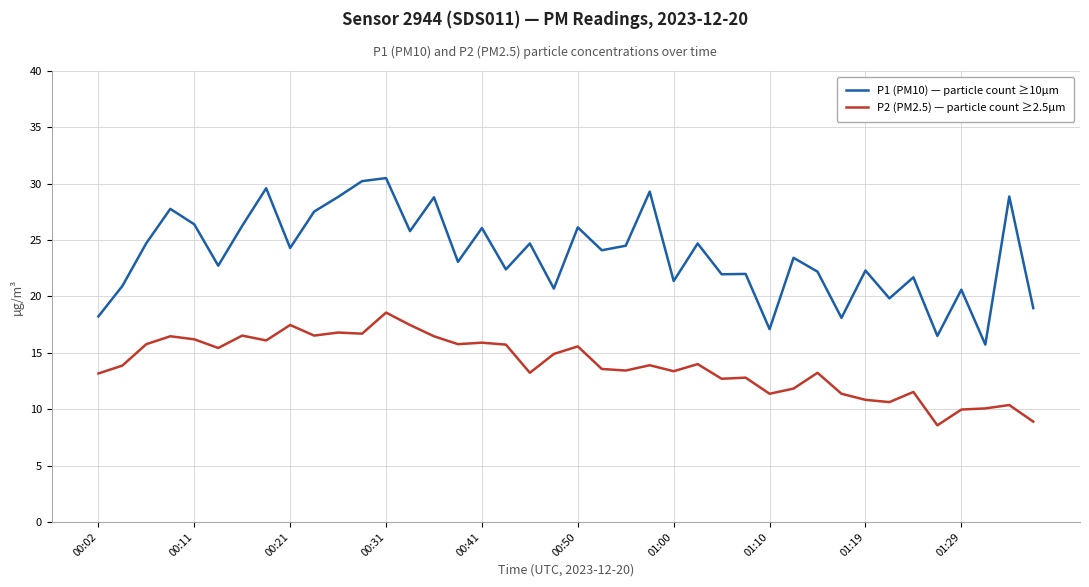

Which series has the largest range (max minus min)?

P1 (PM10) — particle count ≥10µm